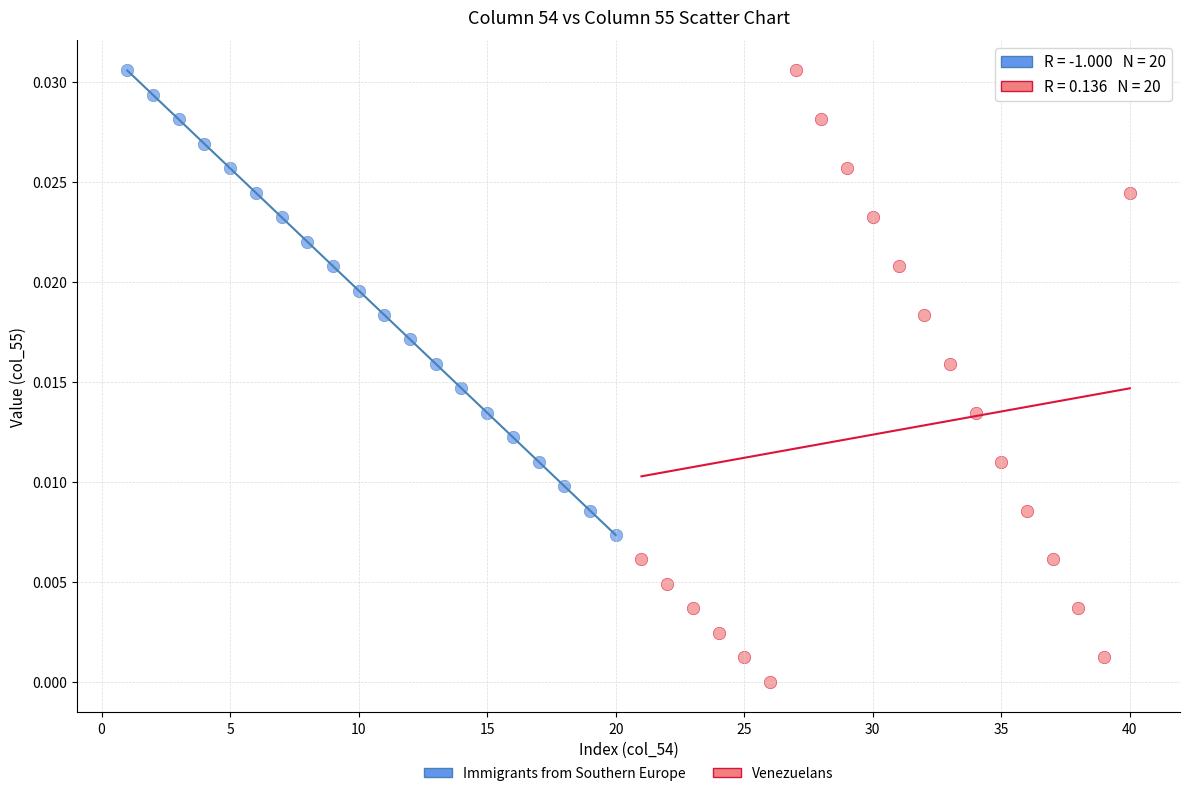

Which series contains the lowest Y value?

Venezuelans